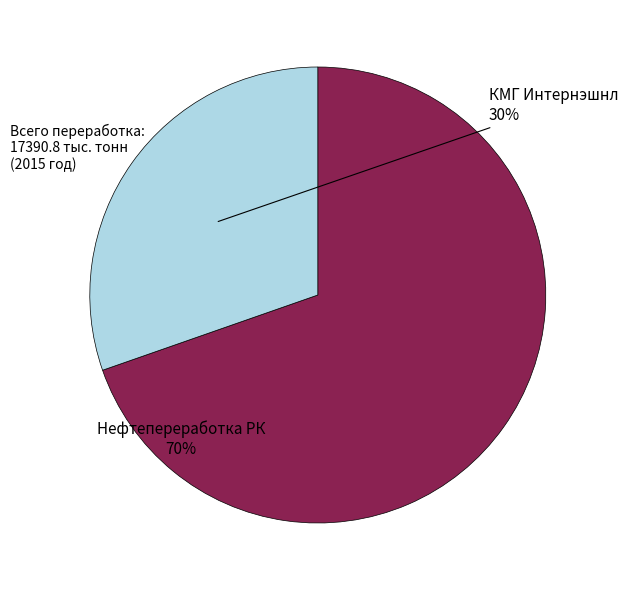

Is there a majority slice in this chart?

Yes